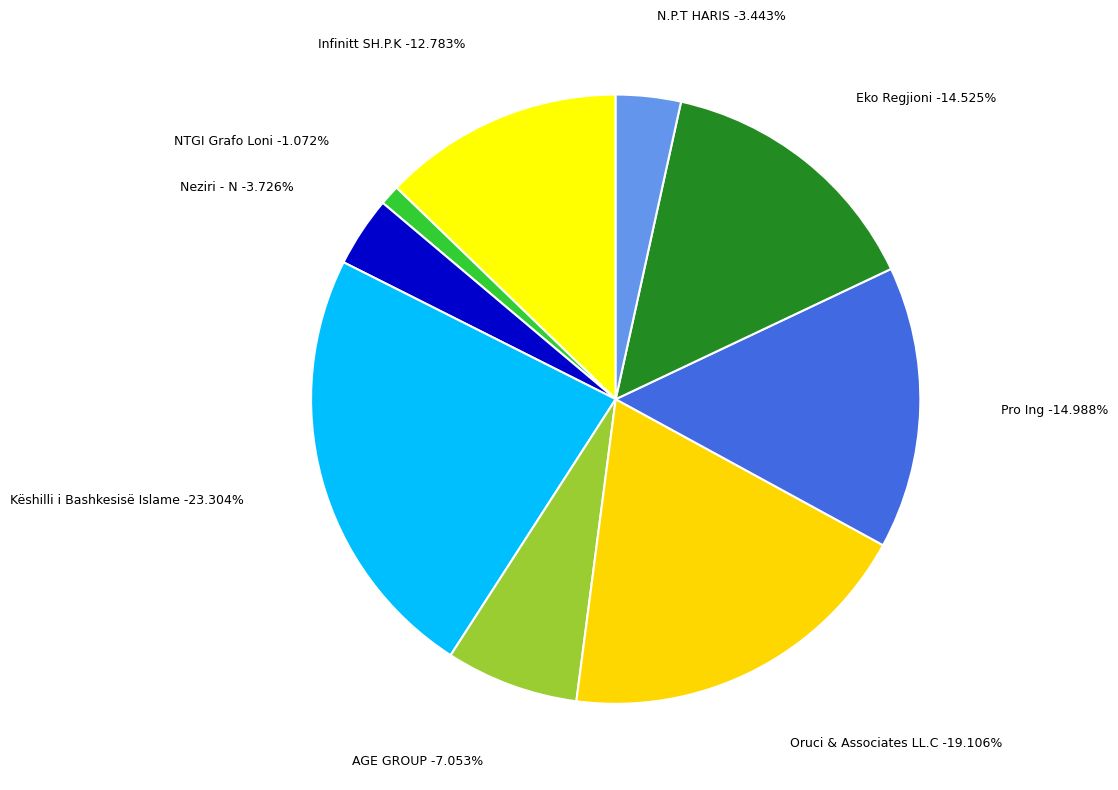

What percentage is the Eko Regjioni slice, to the nearest percent?

15%